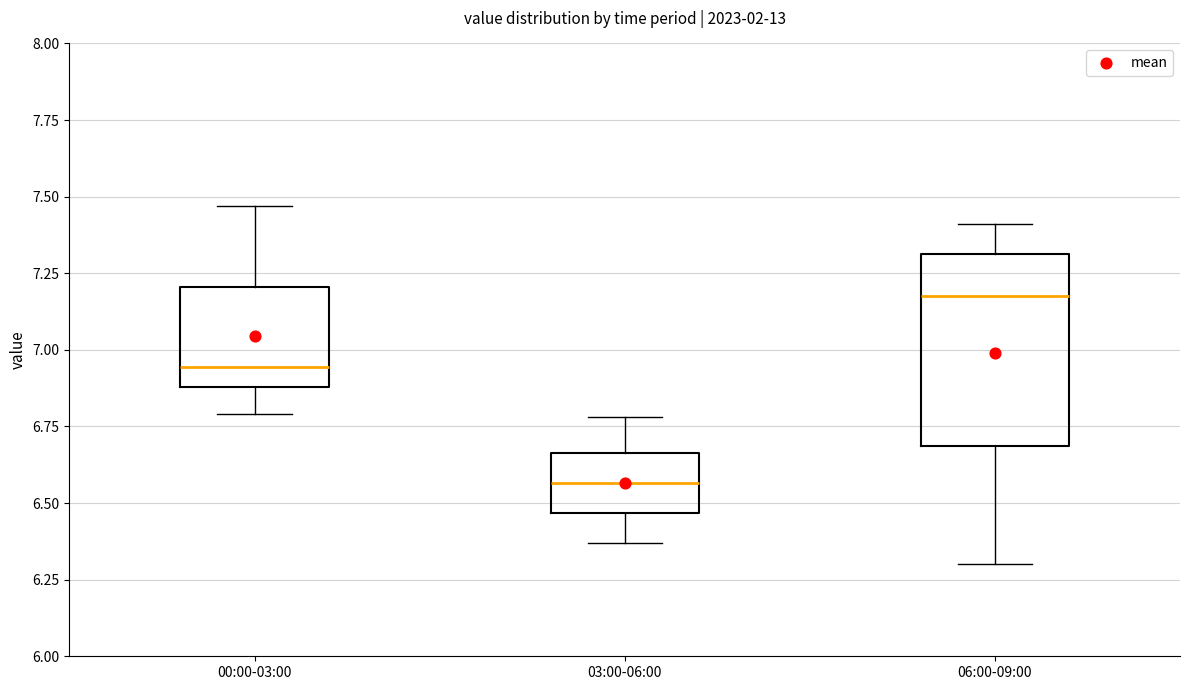

Which box is the tallest, from its lower edge to its upper edge?

06:00-09:00